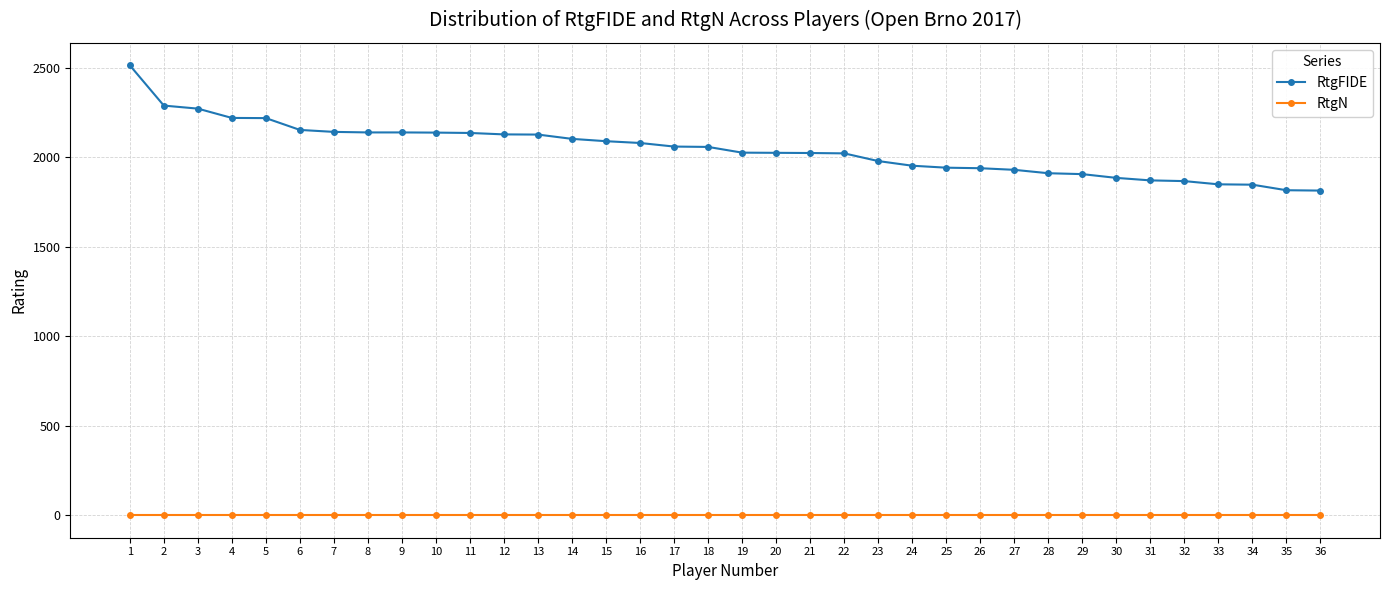

The RtgN series shows 0 at 3. True or false?

True